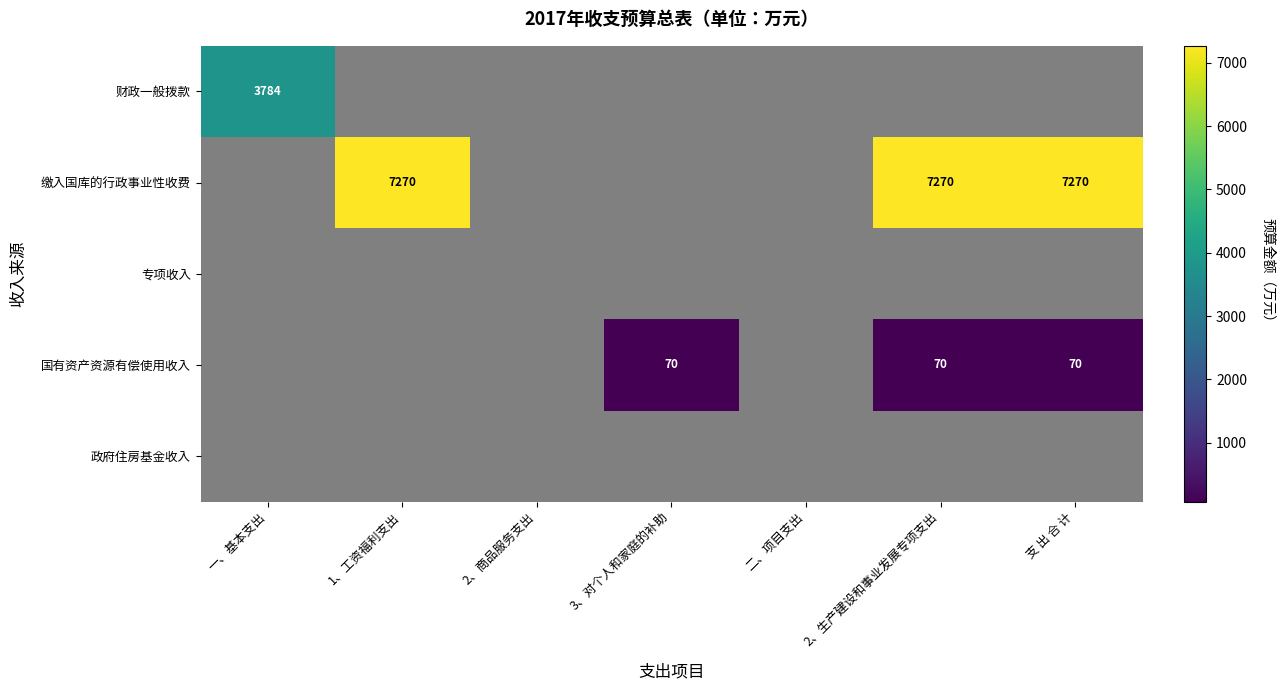

How many positive values does the 财政一般拨款 series have?

1